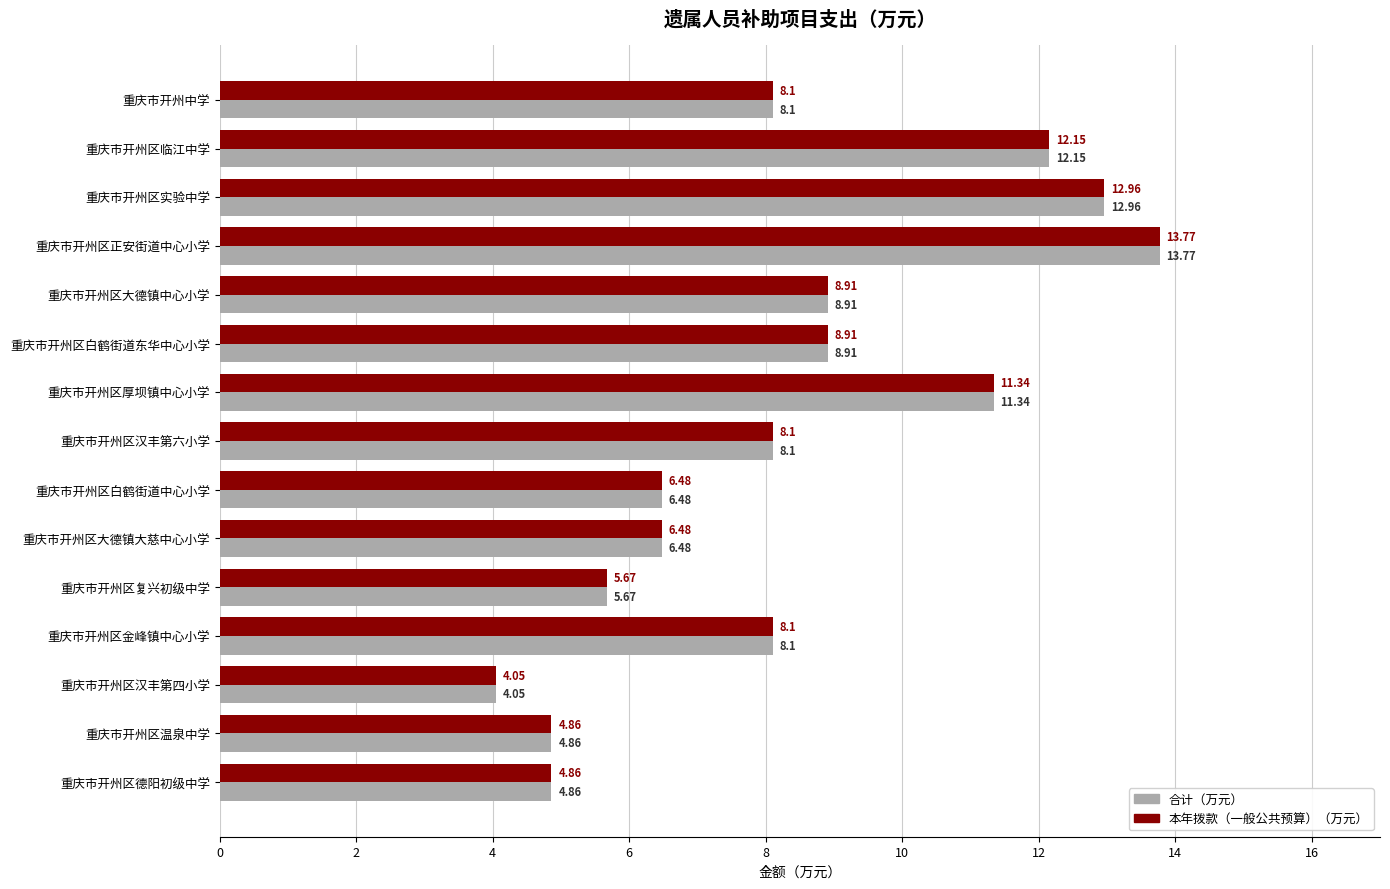

At which category does the chart reach its minimum across all series?

重庆市开州区汉丰第四小学